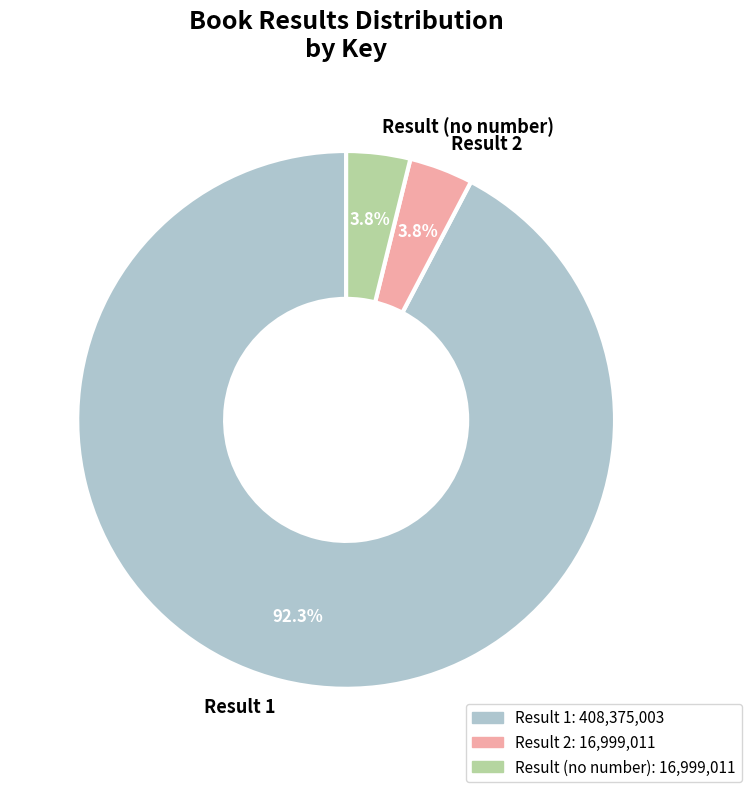

Which has a higher value, Result (no number) or Result 1?

Result 1